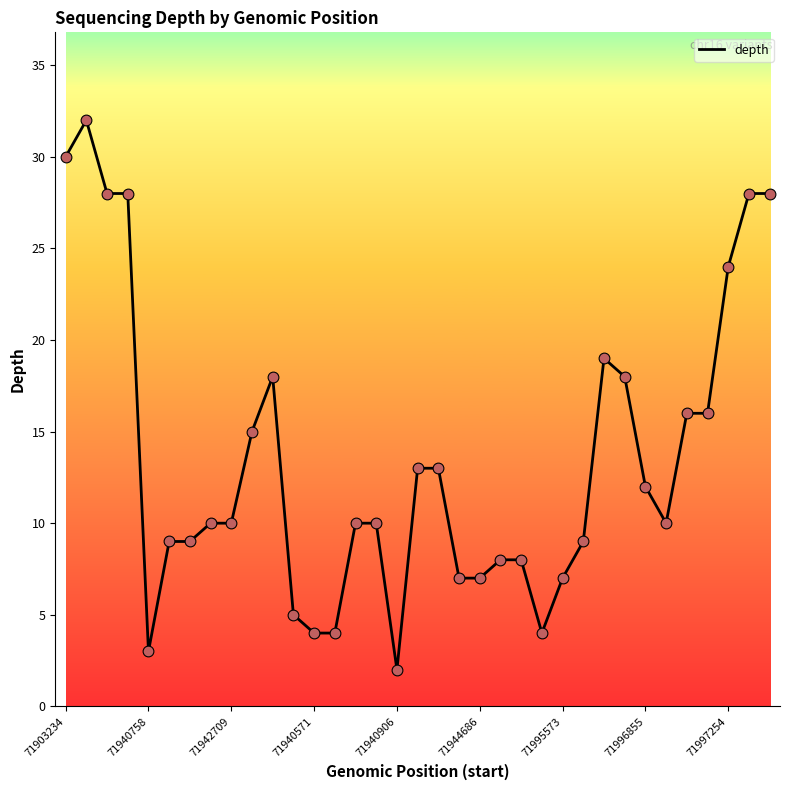

What is the difference between the maximum and minimum values?

30